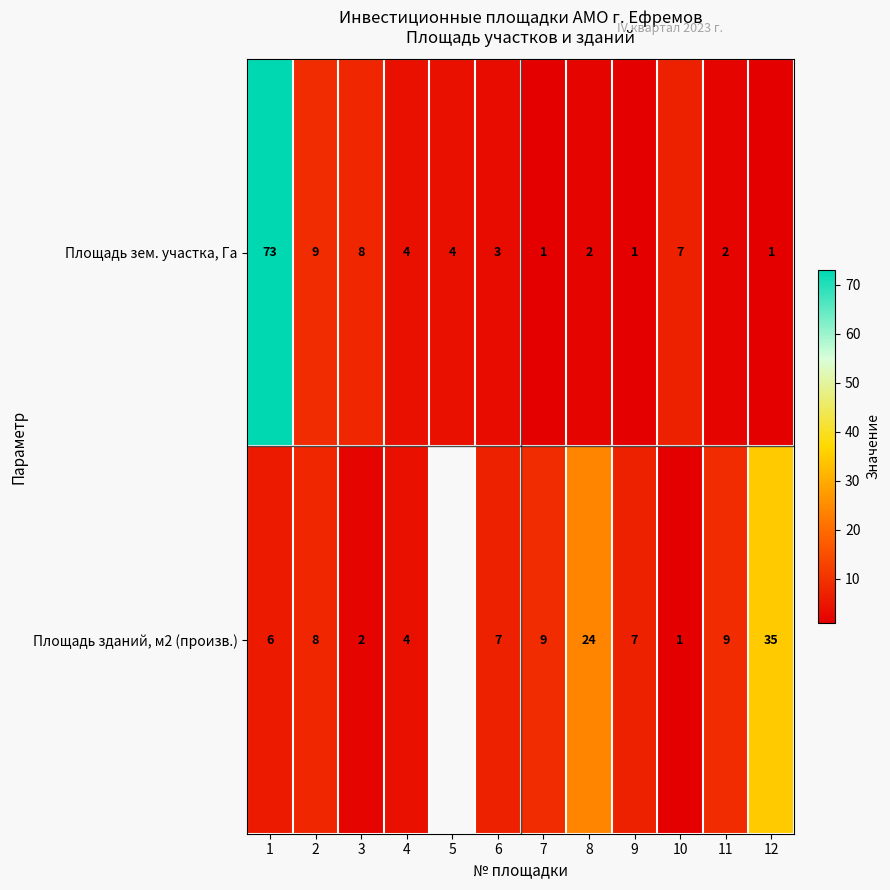

What is the spread (max minus min) of values at 9?

6